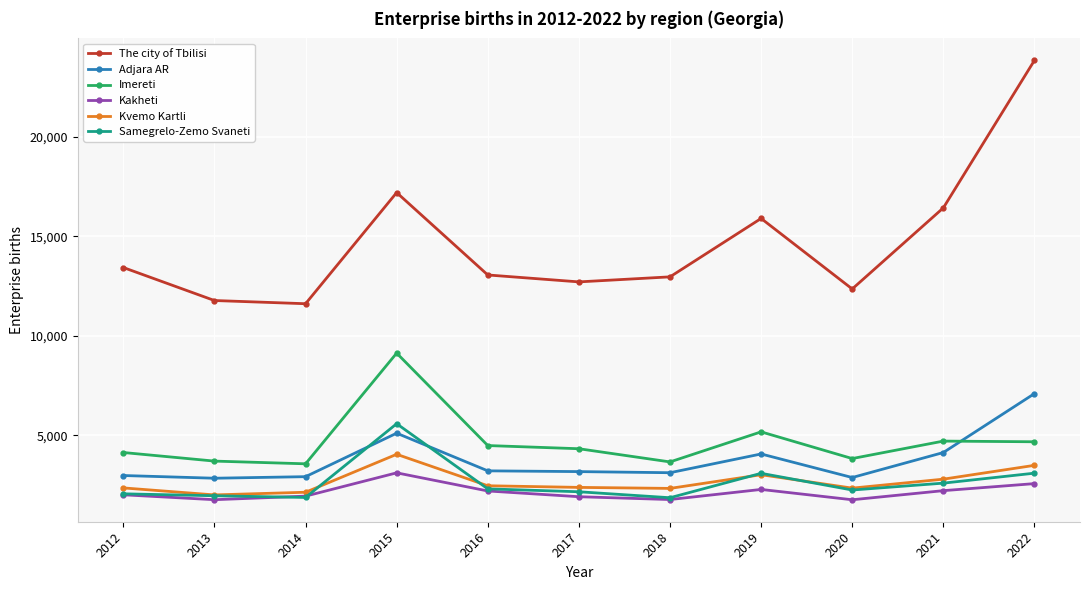

True or false: Kvemo Kartli and The city of Tbilisi cross at least once.

False